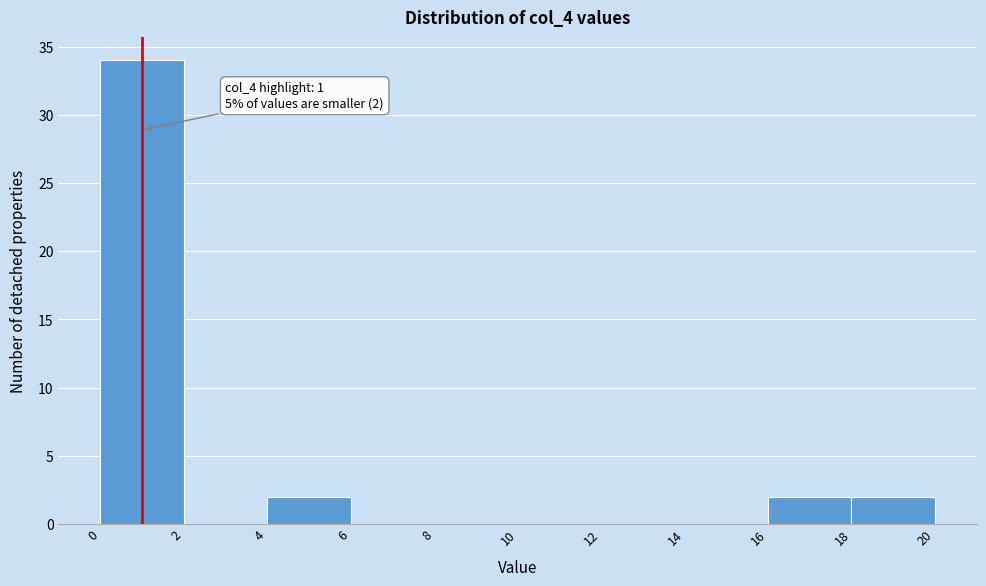

Over which range of the x-axis is the bar tallest?

0 to 2